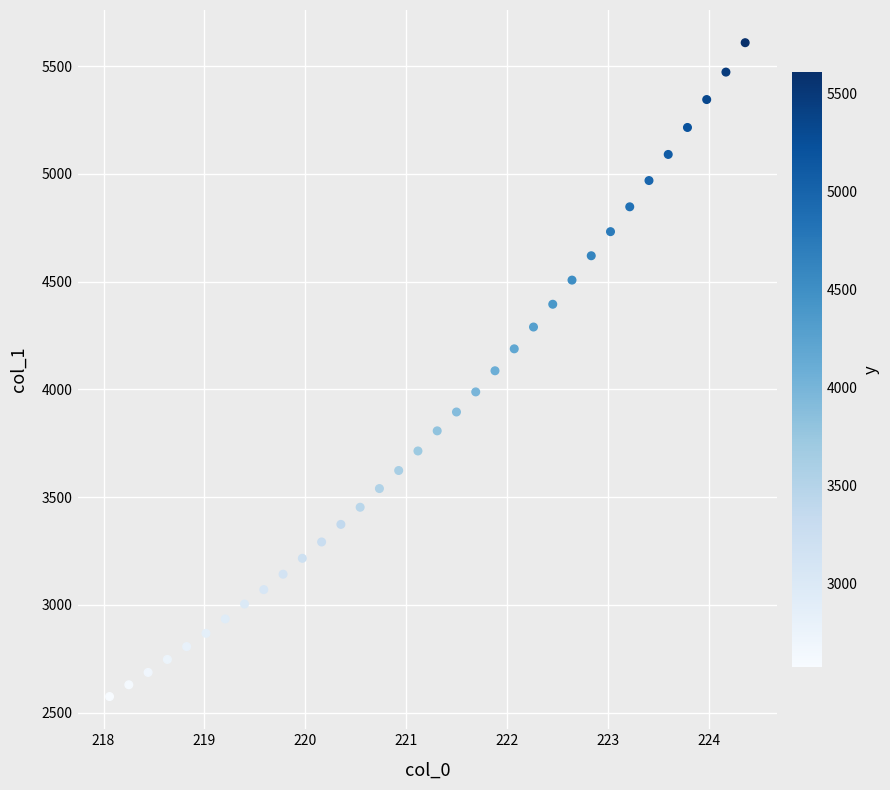

What is the range of Y values (max minus min)?

3033.2